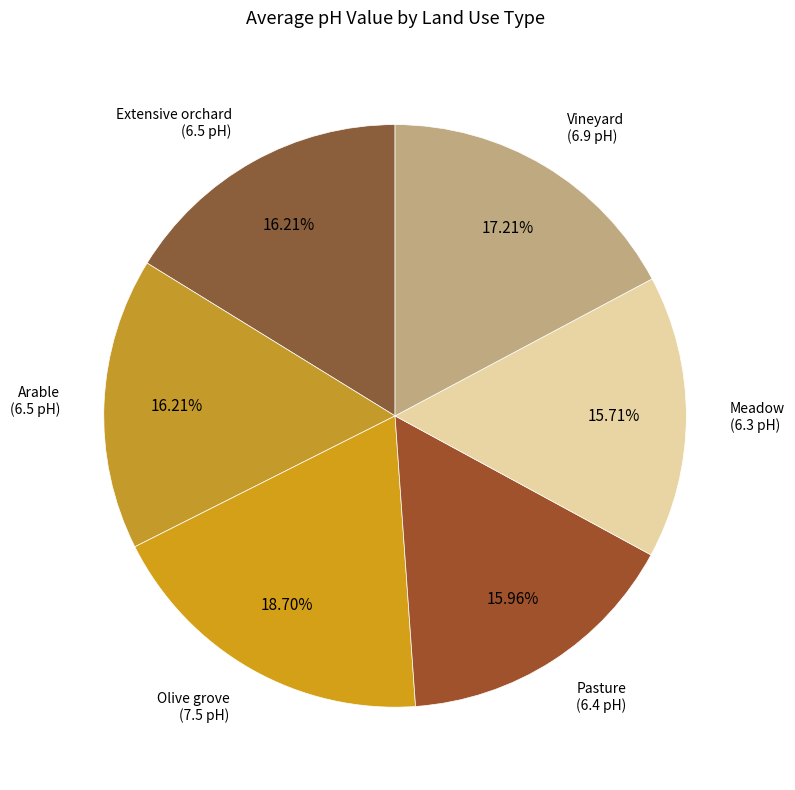

Is there a majority slice in this chart?

No